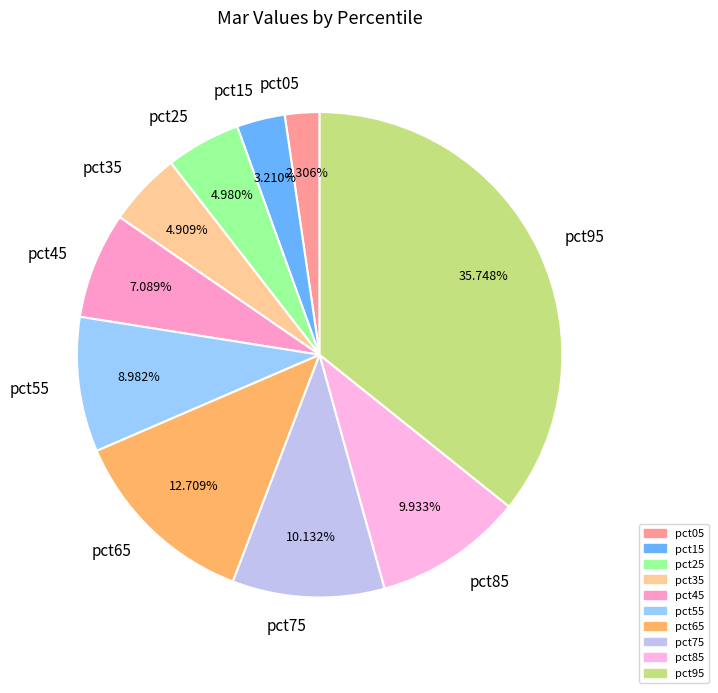

Does pct55 account for over 50% of the chart?

No